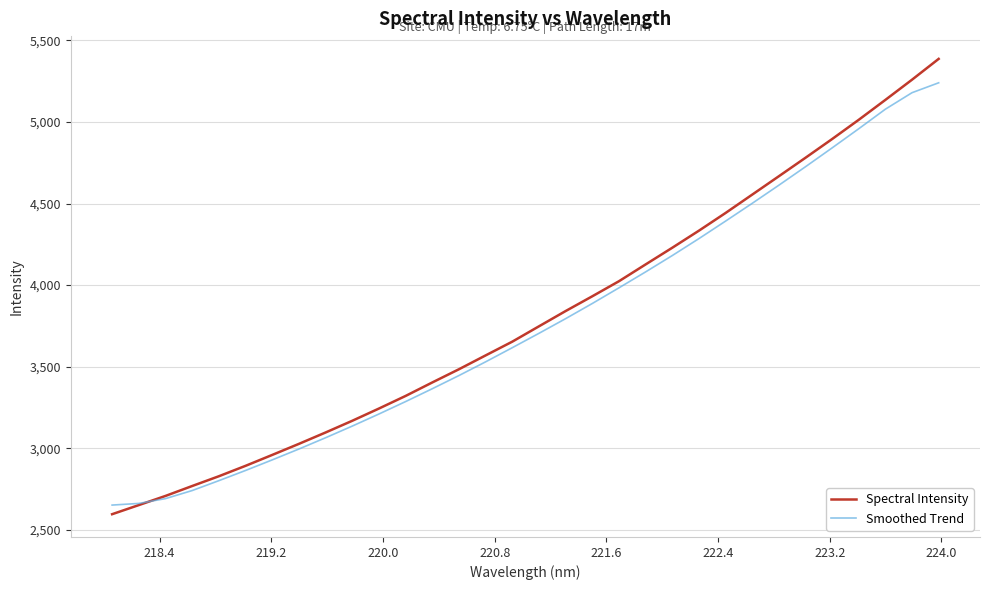

What is the lowest value of the Smoothed Trend series?

2651.2